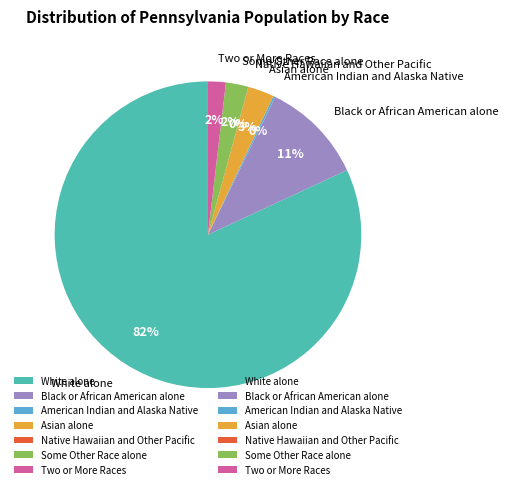

True or false: White alone accounts for 82% of the total.

True